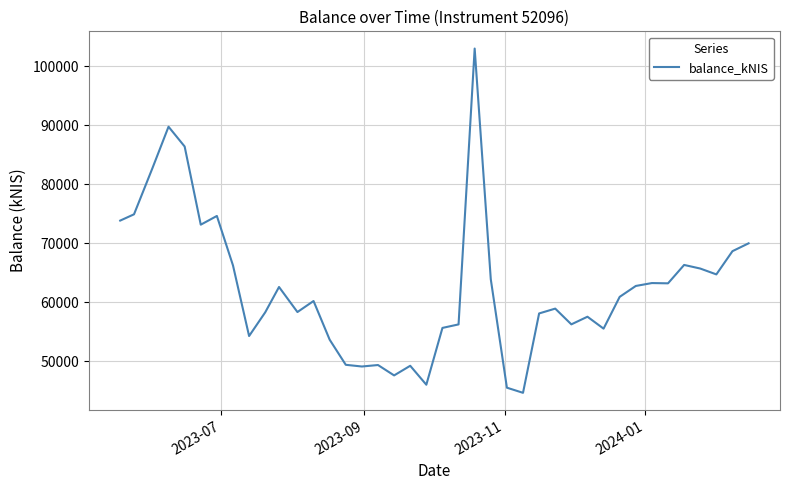

What is the minimum value shown in the chart?

44638.6